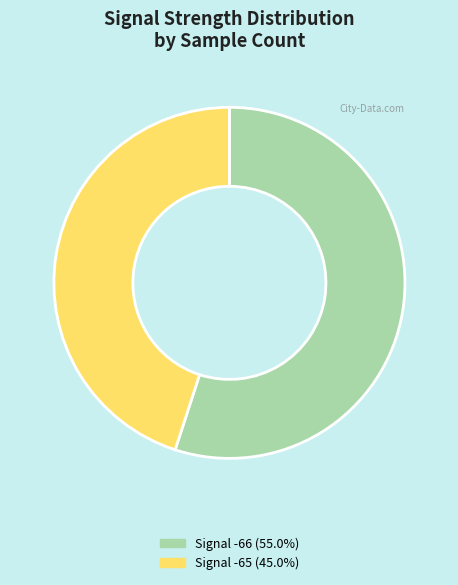

Is the sum of Signal -66 (55.0%) and Signal -65 (45.0%) greater than half?

Yes